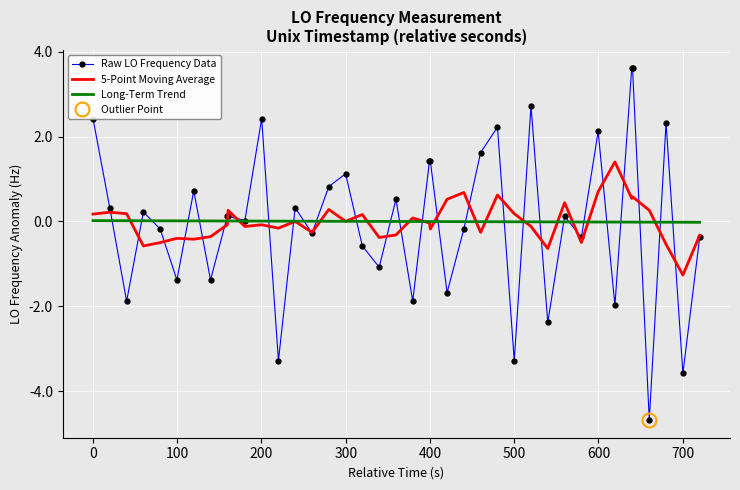

How many values in 5-Point Moving Average are below zero?

21